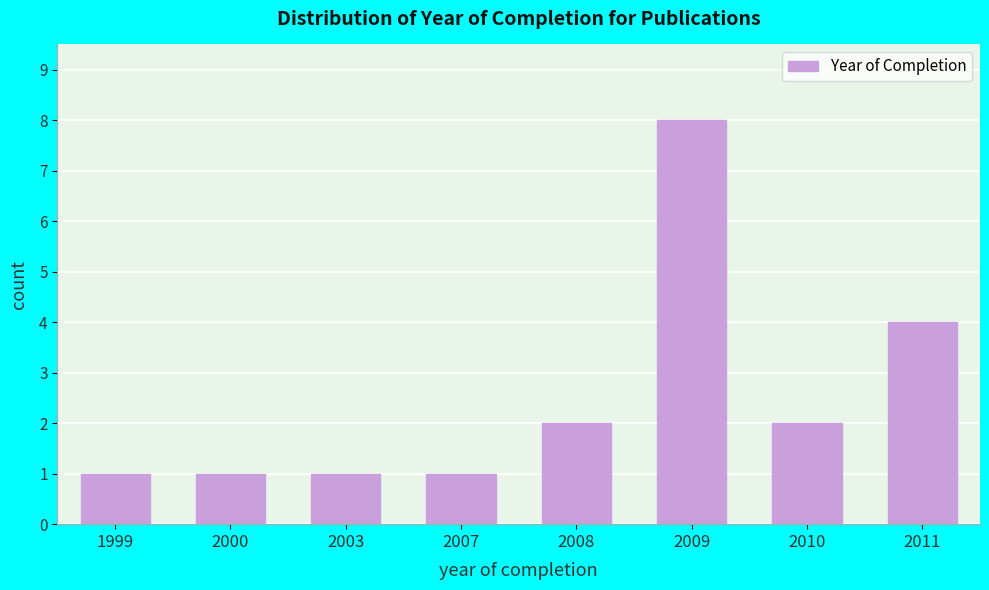

Reading left to right, extract all data points from this chart.

1999=1	2000=1	2003=1	2007=1	2008=2	2009=8	2010=2	2011=4